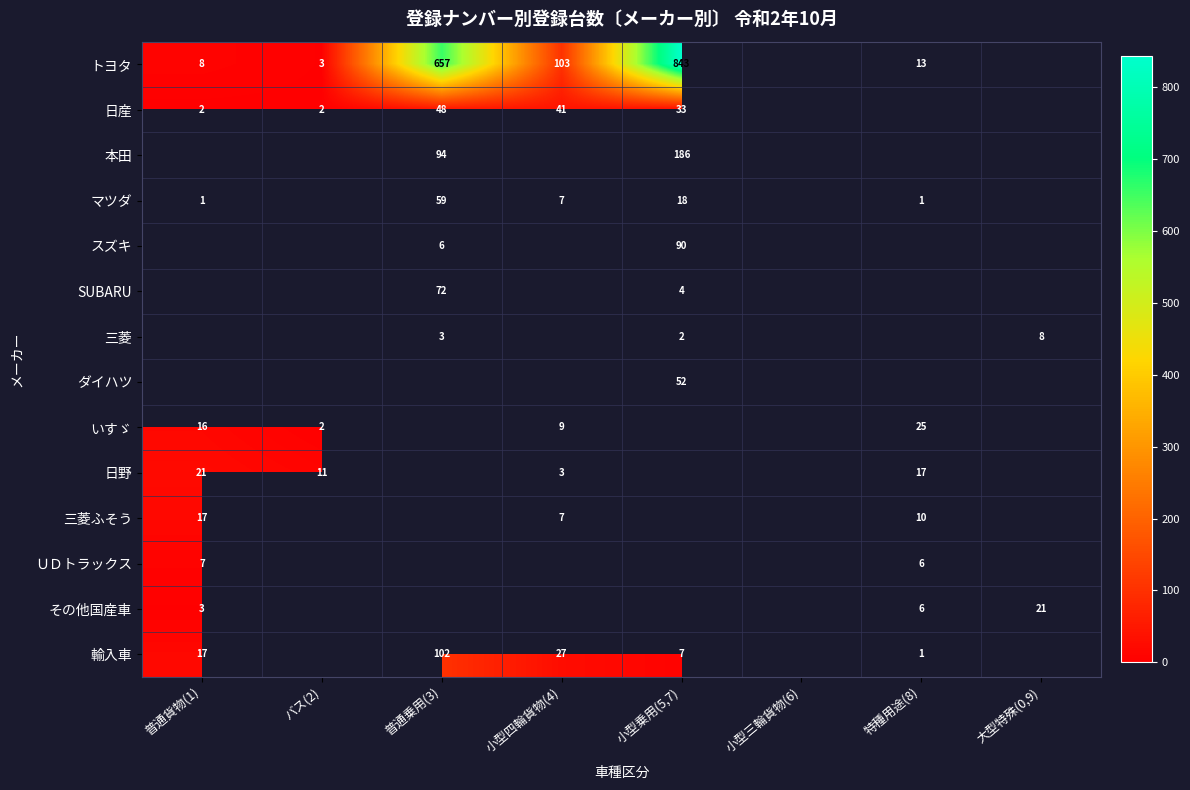

Count the number of data series in this chart.

14